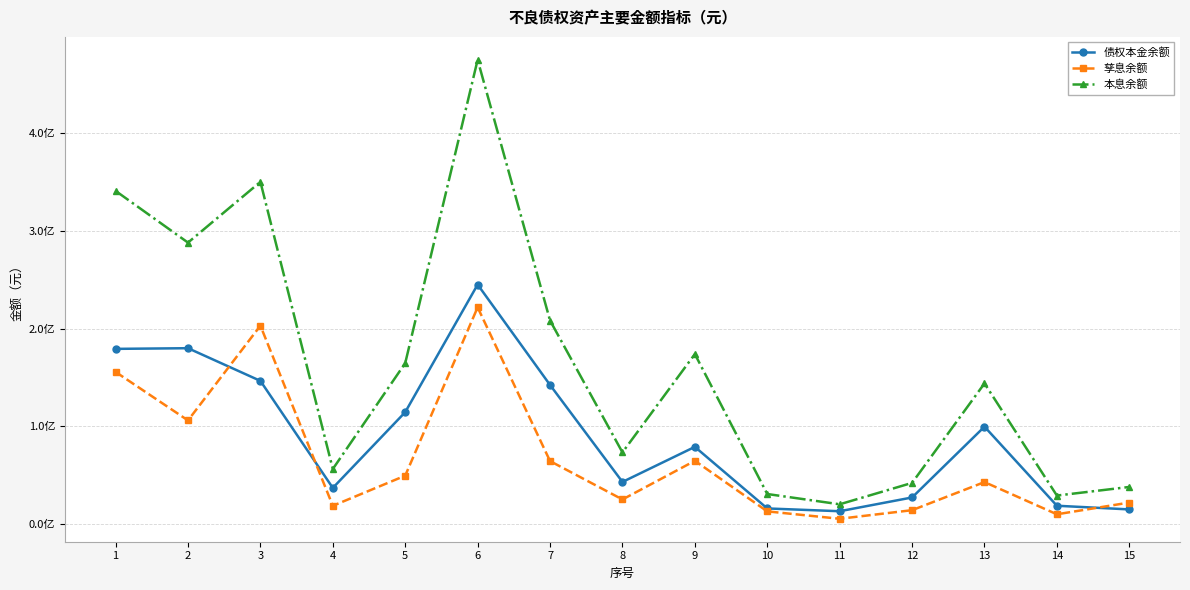

What is the total value across all series at 8?

141680646.4